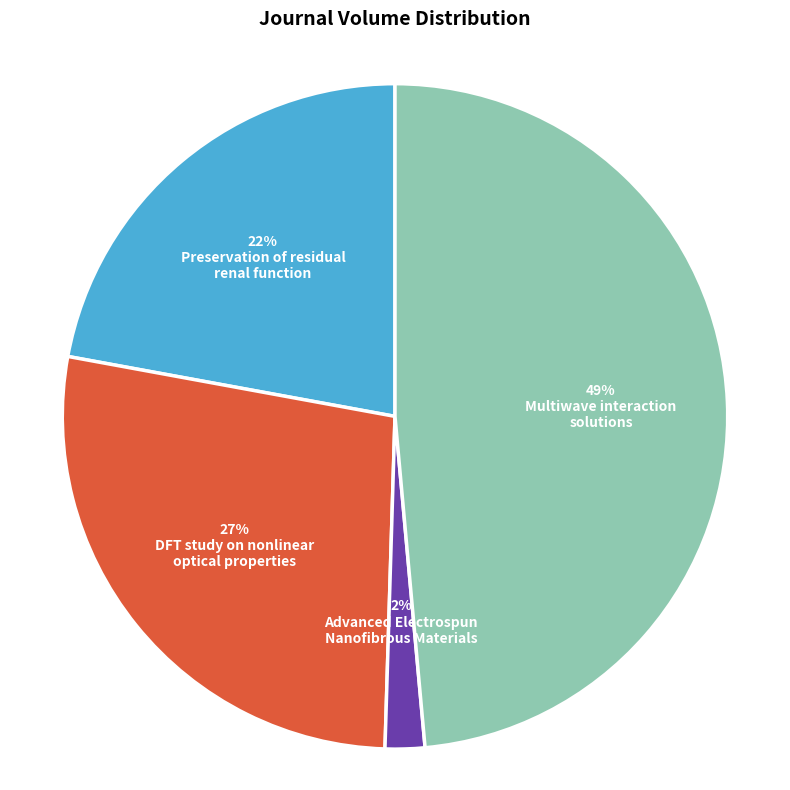

To the nearest percent, what is the difference between the largest and smallest slice percentages?

47%